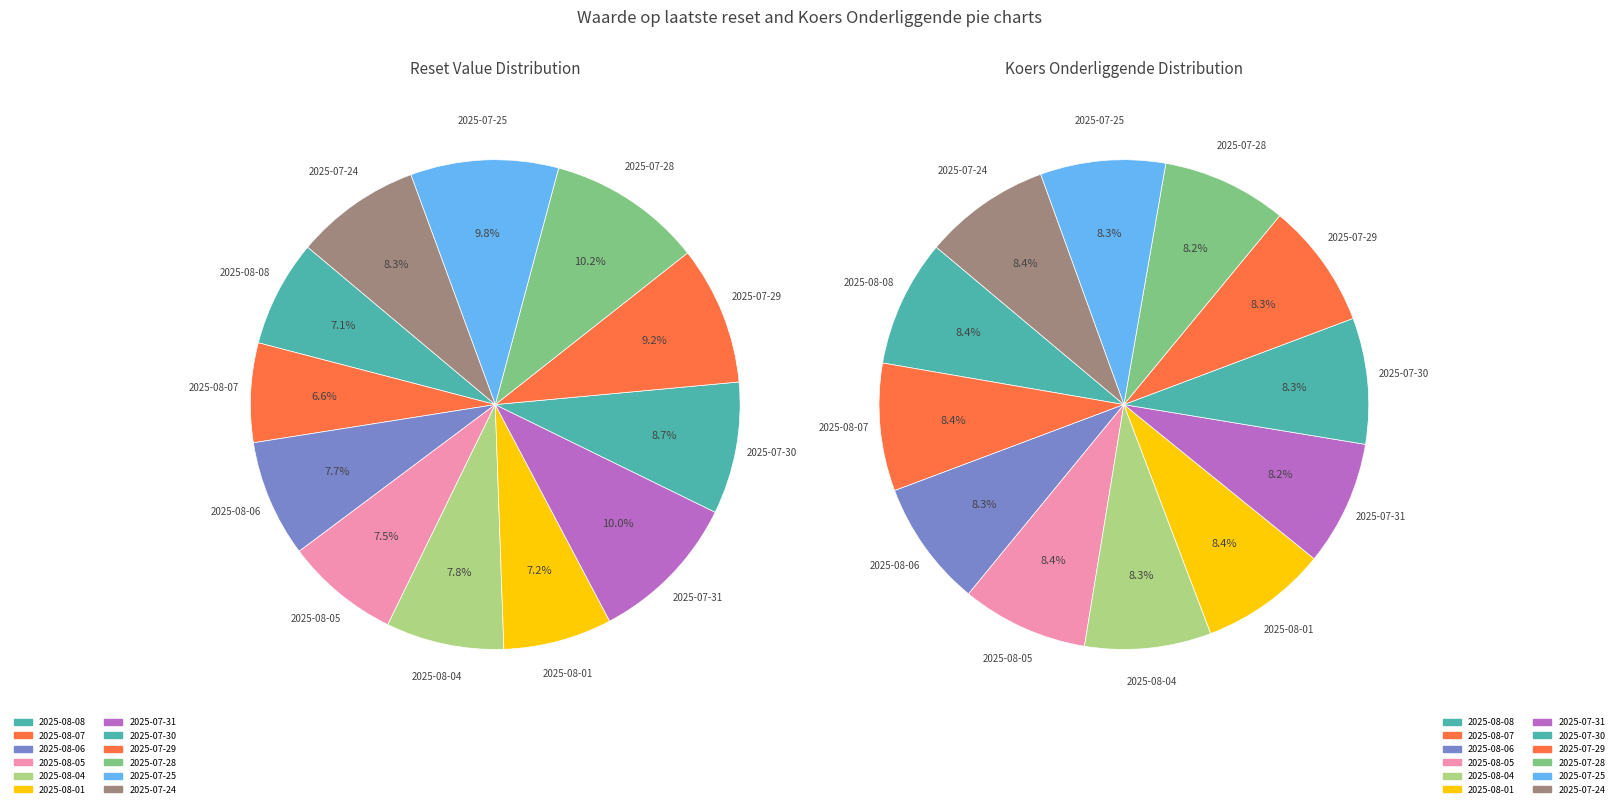

Rank the categories by value from highest to lowest.

2025-07-28, 2025-07-31, 2025-07-25, 2025-07-29, 2025-07-30, 2025-07-24, 2025-08-04, 2025-08-06, 2025-08-05, 2025-08-01, 2025-08-08, 2025-08-07